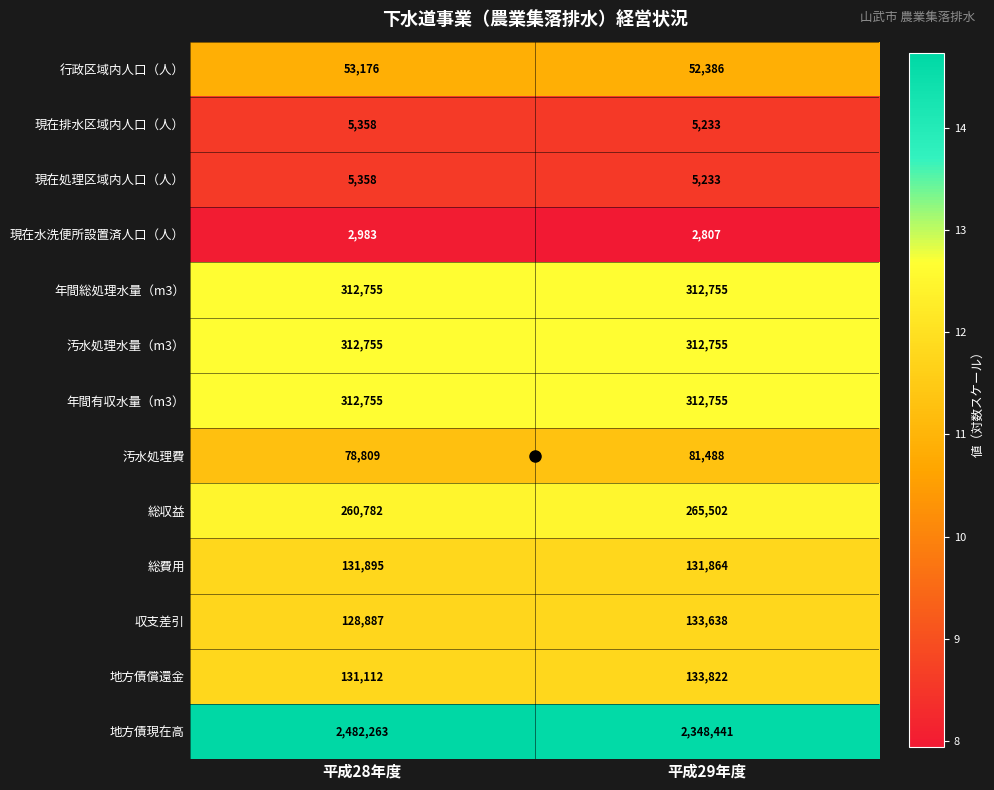

What value does the 現在水洗便所設置済人口（人） series have at 平成29年度?

2807